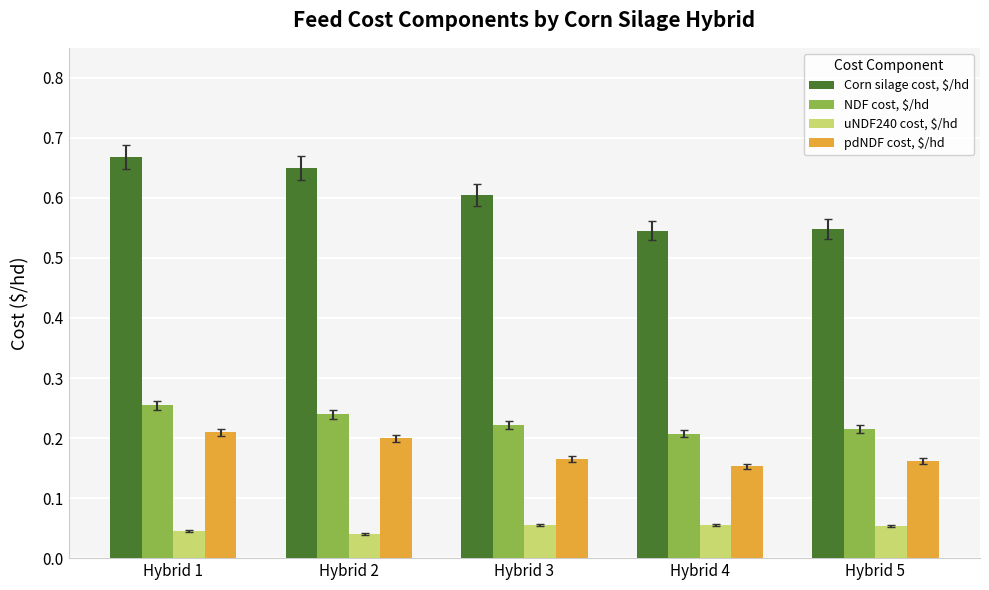

Does the chart contain any negative values?

No